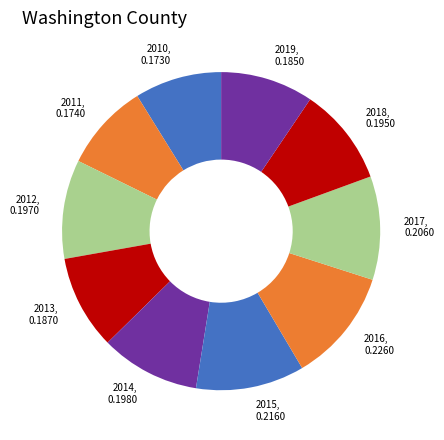

True or false: 2015 accounts for 11% of the total.

True